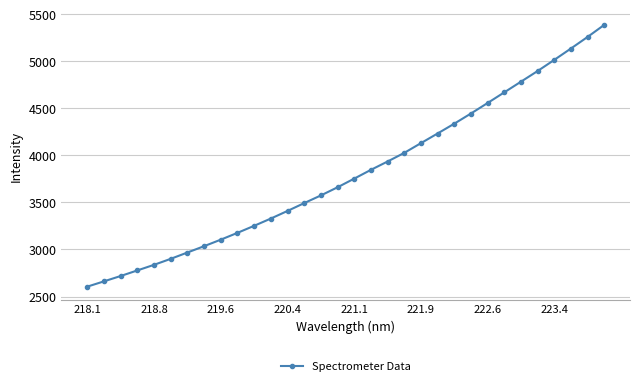

What is the minimum value shown in the chart?

2604.9